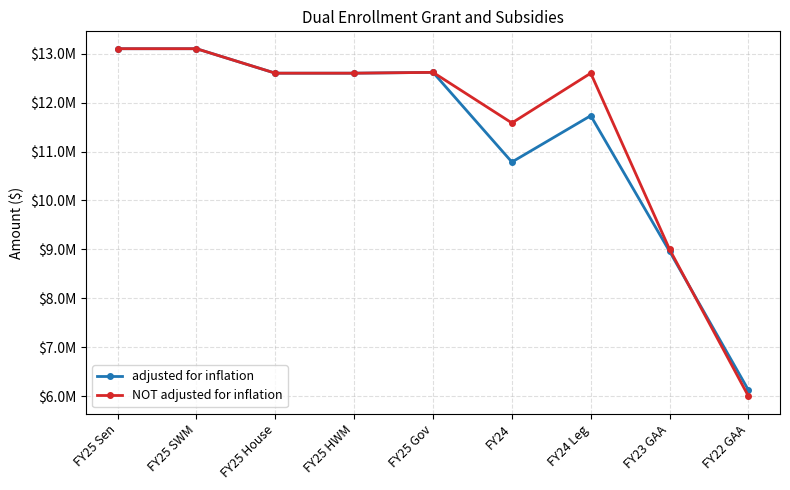

At which label is NOT adjusted for inflation closest to 9550000?

FY23 GAA